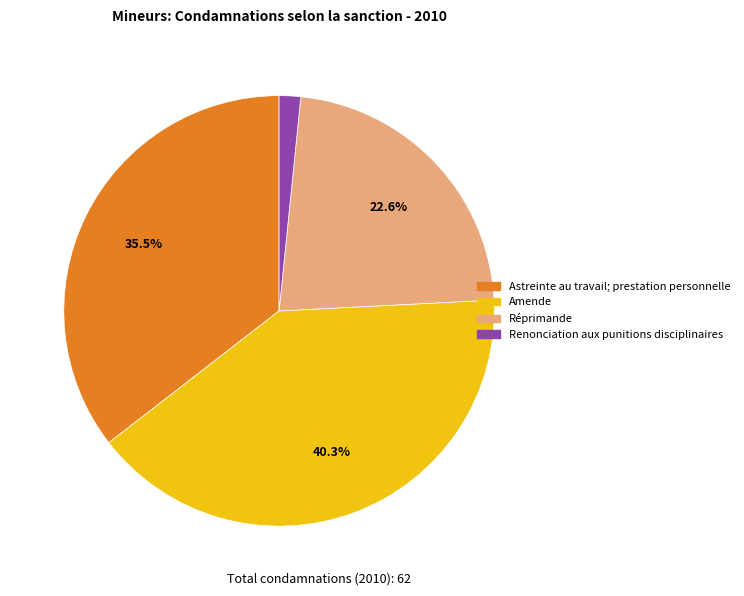

What portion of the pie excludes Astreinte au travail; prestation personnelle?

64.5%